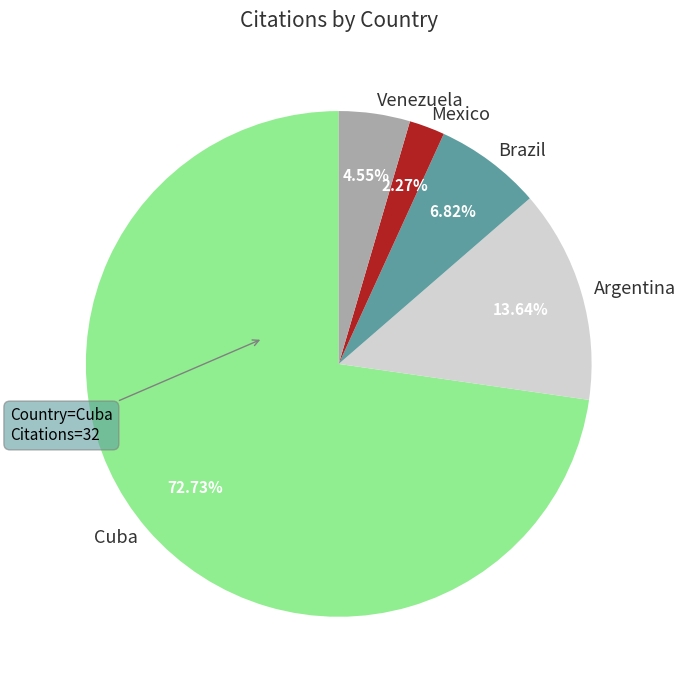

Is the sum of Brazil and Venezuela greater than half?

No